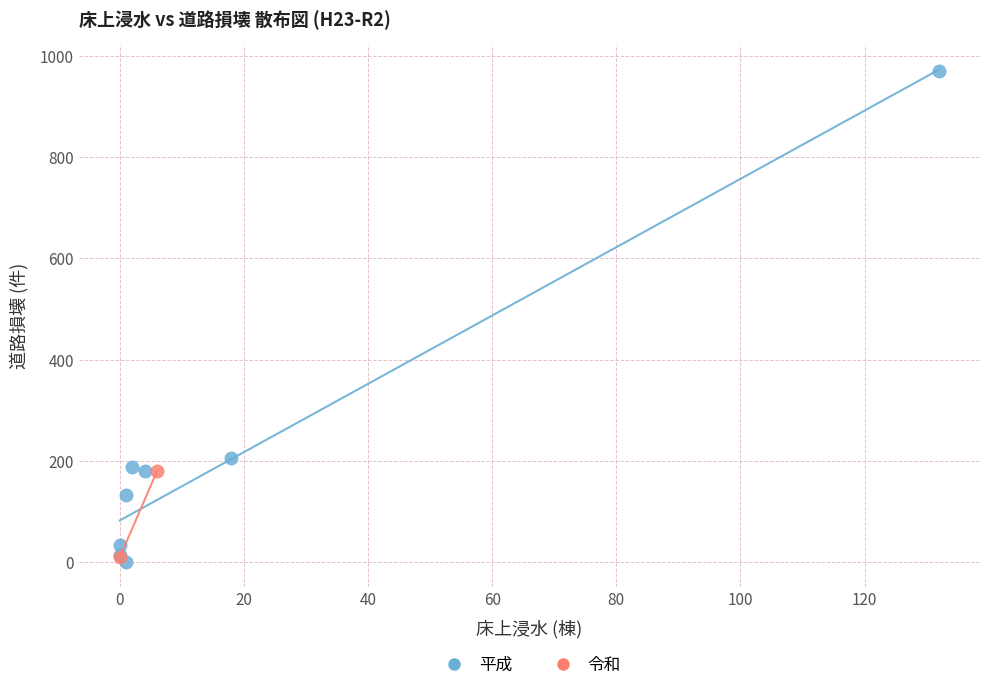

Which series has the widest spread of Y values?

平成